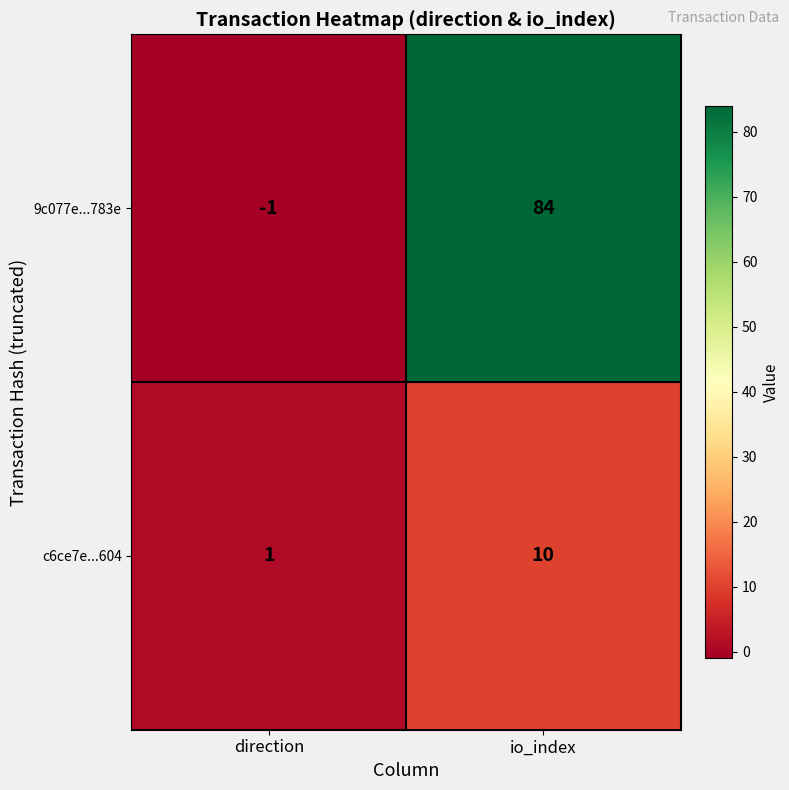

What is the spread (max minus min) of values at direction?

2